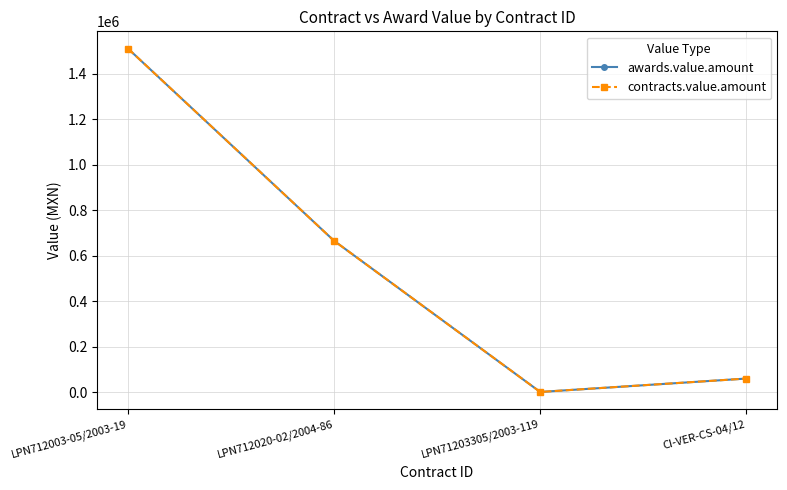

Is this an area chart (filled region under the line)?

No